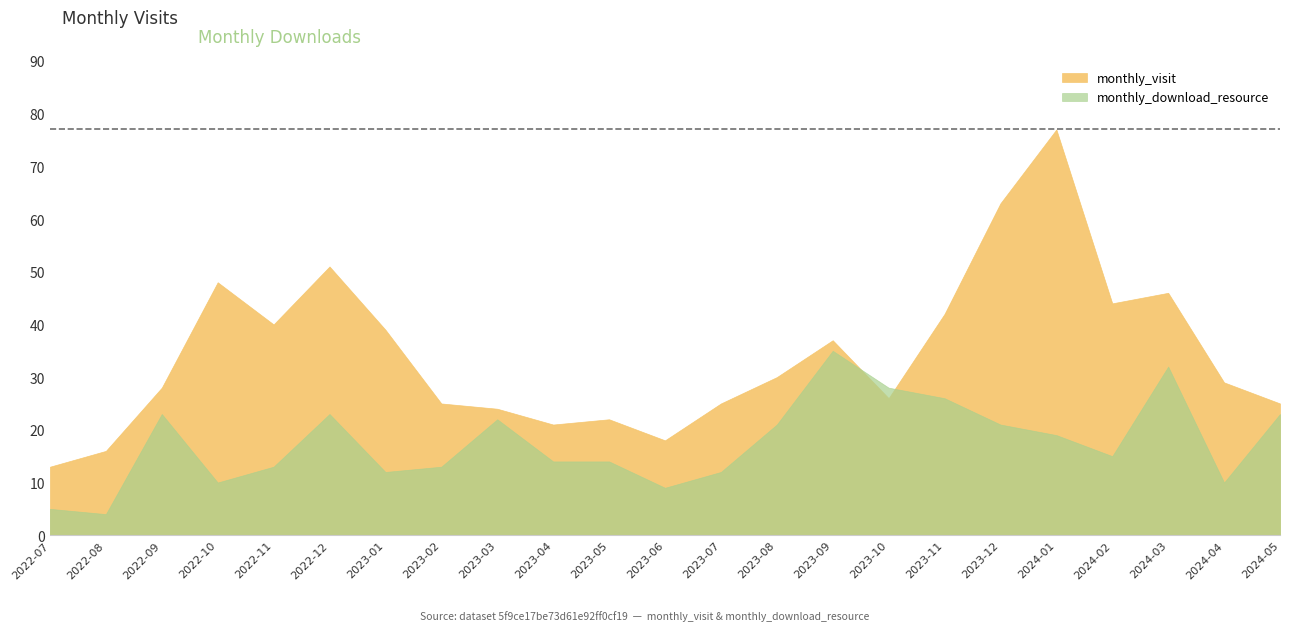

True or false: monthly_download_resource has more than 0 interior local peaks.

True